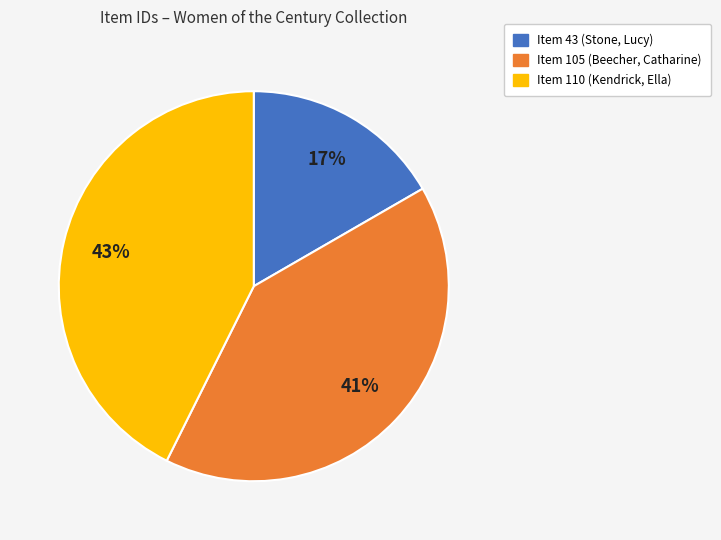

Is there a majority slice in this chart?

No